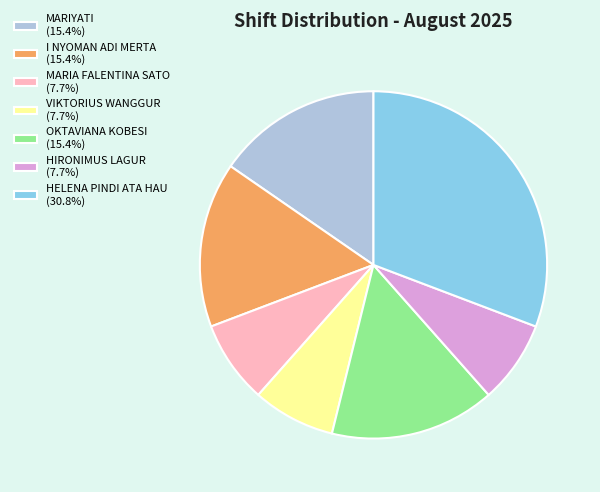

What is the ratio of the value at MARIYATI (15.4%) to the value at HIRONIMUS LAGUR (7.7%)?

2.0